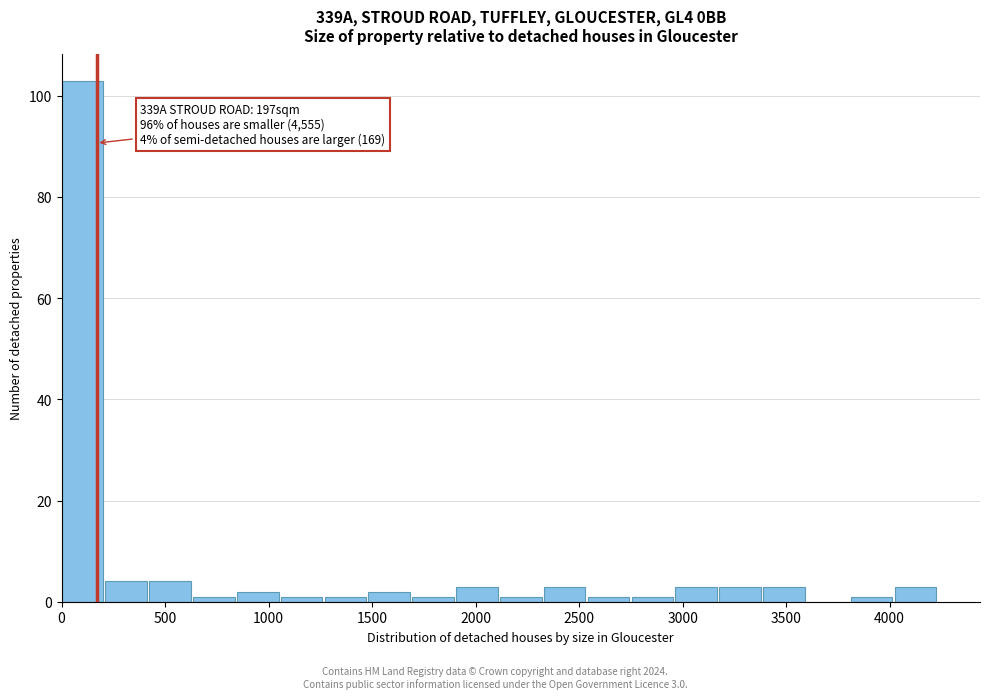

Over which range of the x-axis is the bar tallest?

0 to 200